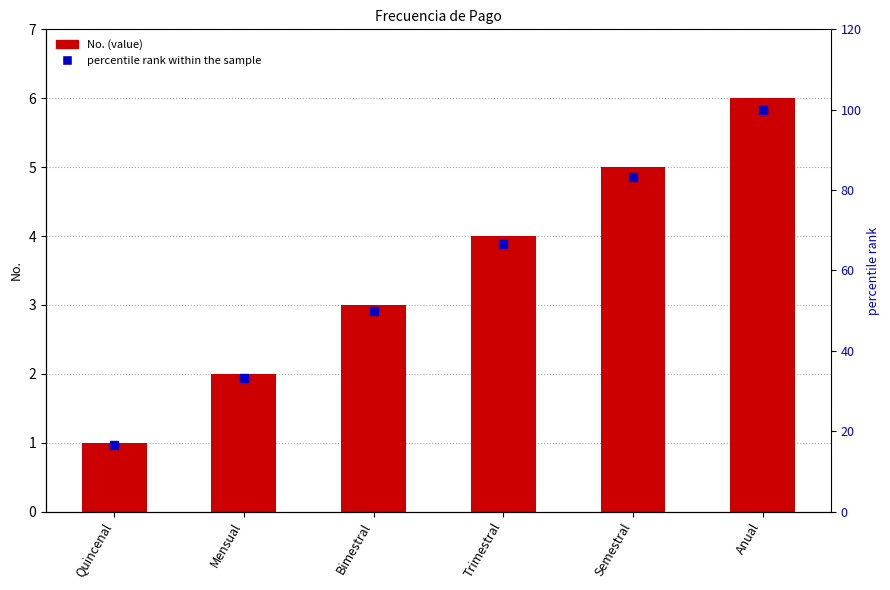

At which category is the sum across all series the highest?

Anual